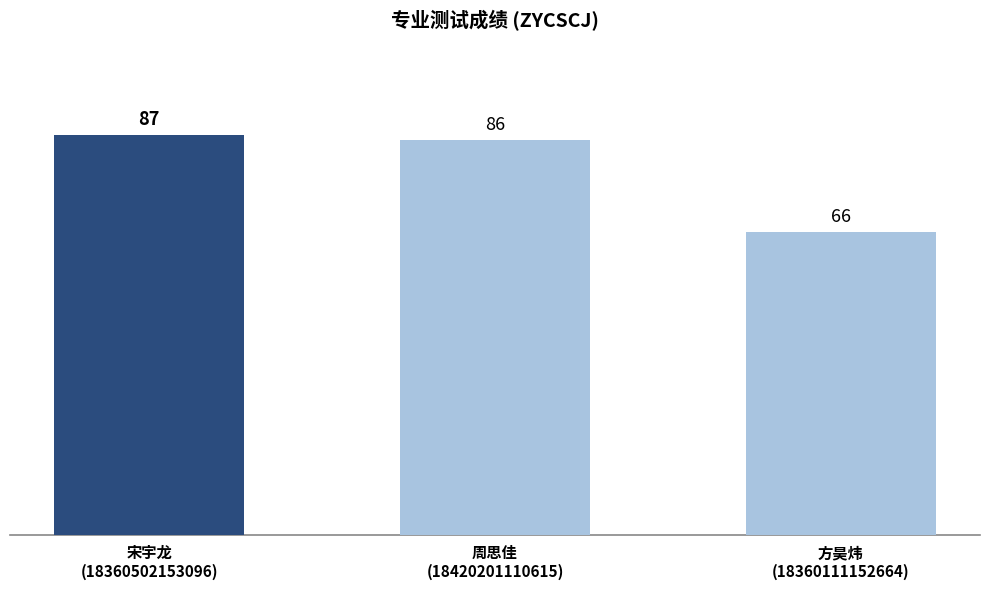

Where does the data first go above 86?

宋宇龙
(18360502153096)